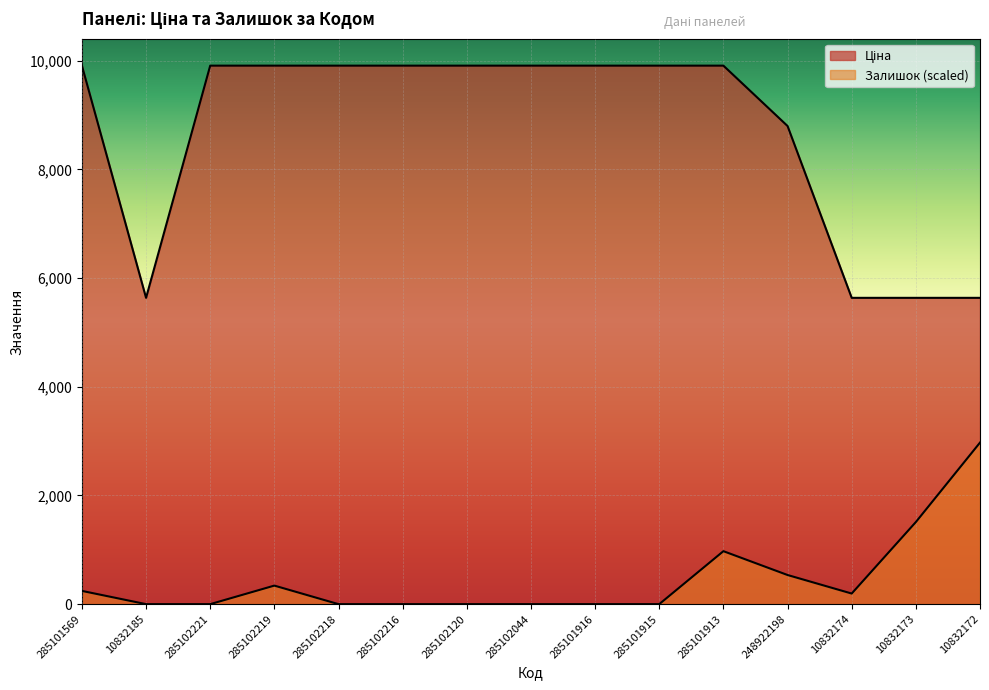

The Ціна series shows 17113.9 at 285102216. True or false?

False